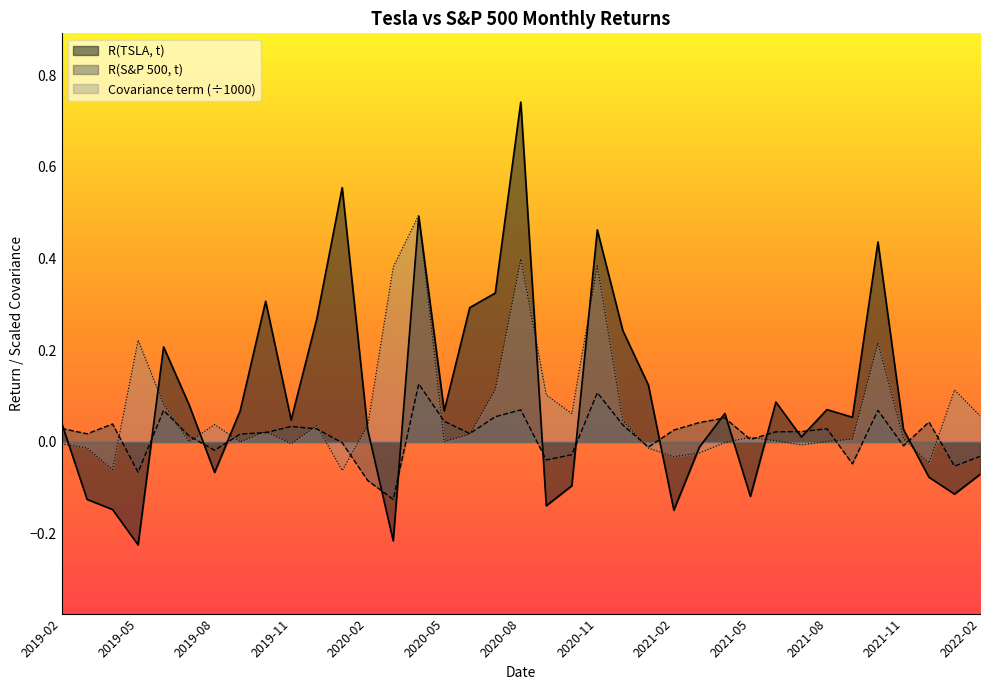

List the series in order of their peak value, lowest first.

R(S&P 500, t), Covariance term (÷1000), R(TSLA, t)